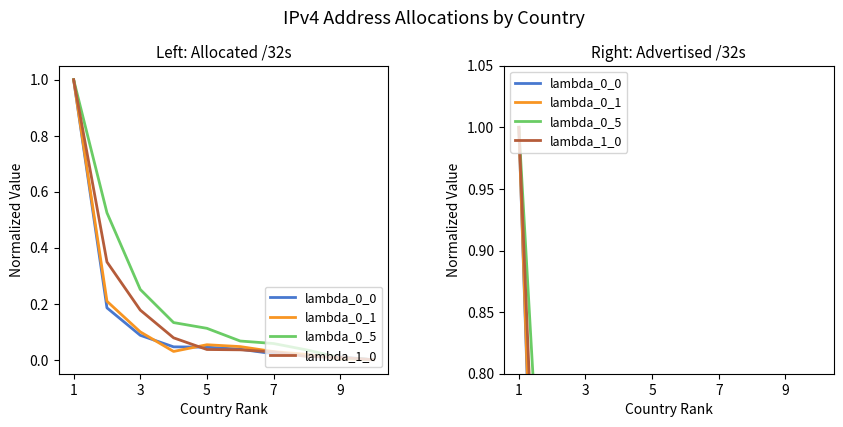

Which series has the widest spread of values?

lambda_0_0